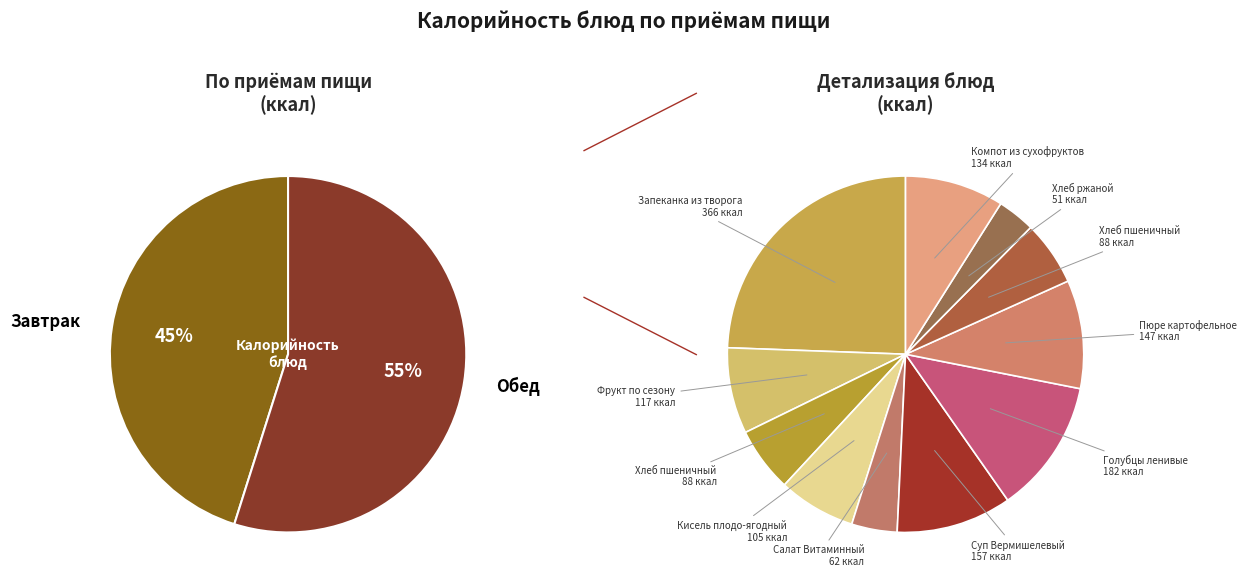

Is it true that Салат Витаминный is 1% of the pie?

False